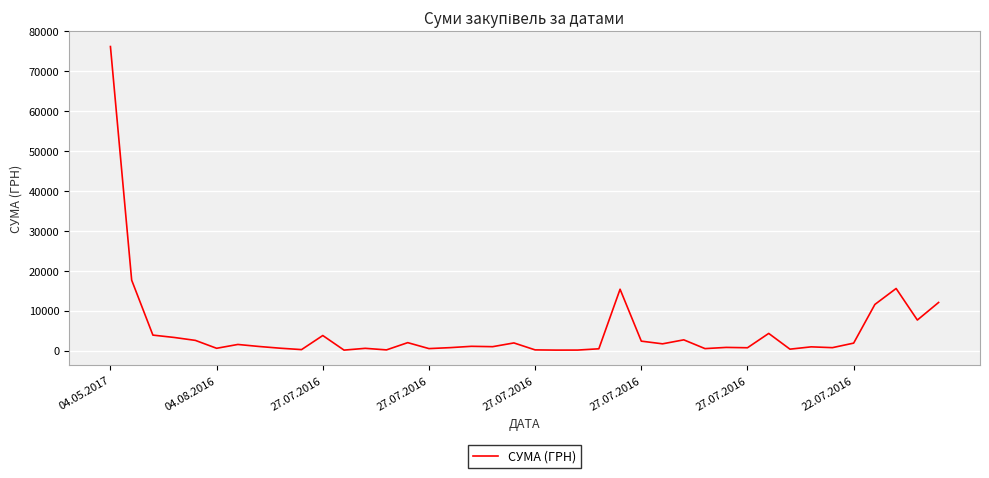

What is the greatest value displayed?

76202.7